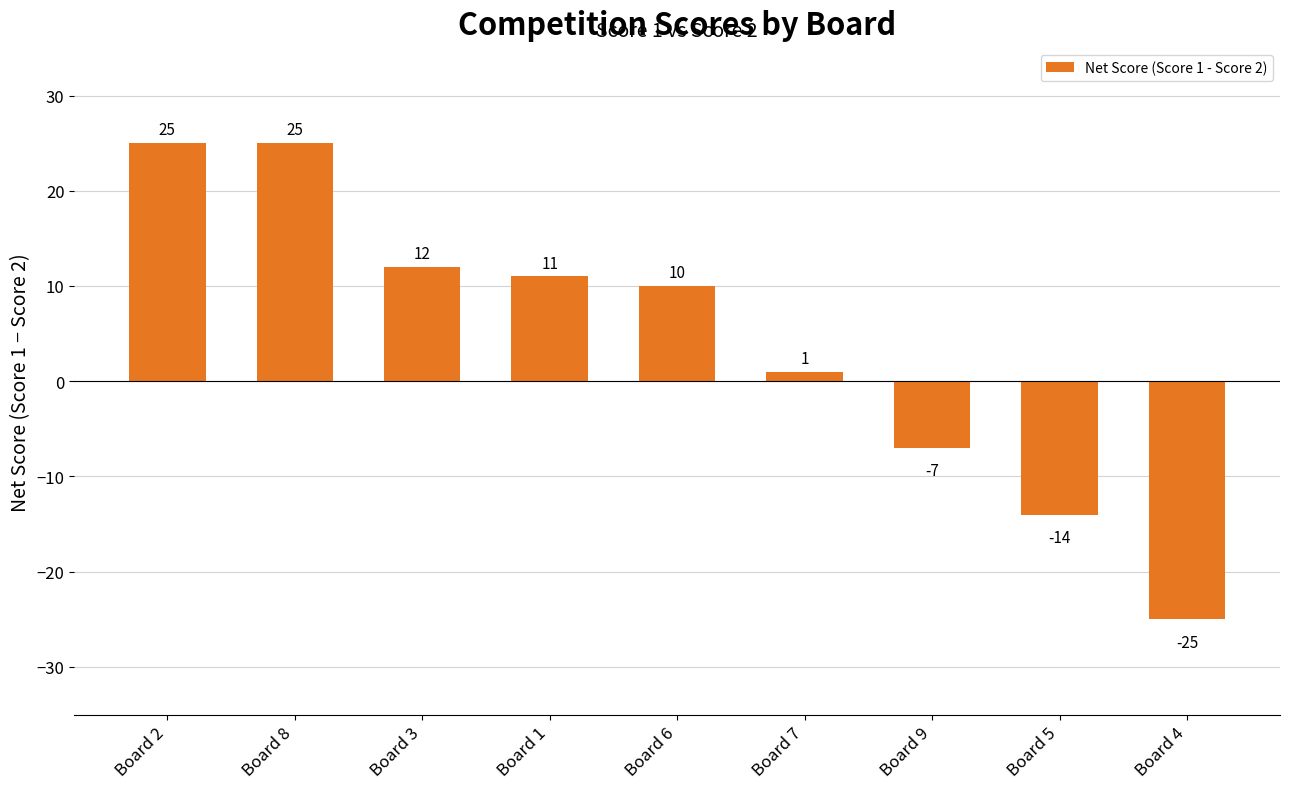

How many values are below zero?

3